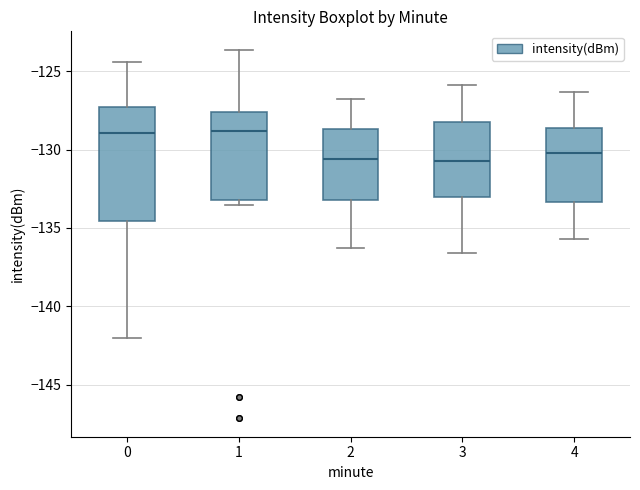

Reading left to right, transcribe this box plot: for each box, give where its median line is, the range the box spans, and where its two whiskers end, as read against the y-axis. The values are not printed on the chart, so give them approximately, as read against the axis.

0: median -129.0, box -134.5 to -127.5, whiskers -142.0 to -124.5
1: median -129.0, box -133.5 to -127.5, whiskers -133.5 (just below the box's lower edge) to -123.5
2: median -130.5, box -133.0 to -128.5, whiskers -136.5 to -127.0
3: median -130.5, box -133.0 to -128.0, whiskers -136.5 to -126.0
4: median -130.0, box -133.5 to -128.5, whiskers -135.5 to -126.5